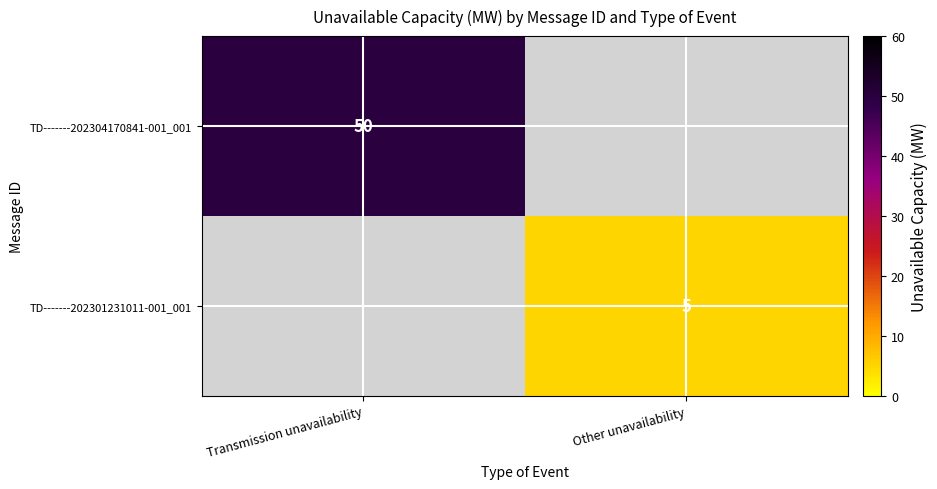

What is the total value across all series at Transmission unavailability?

50